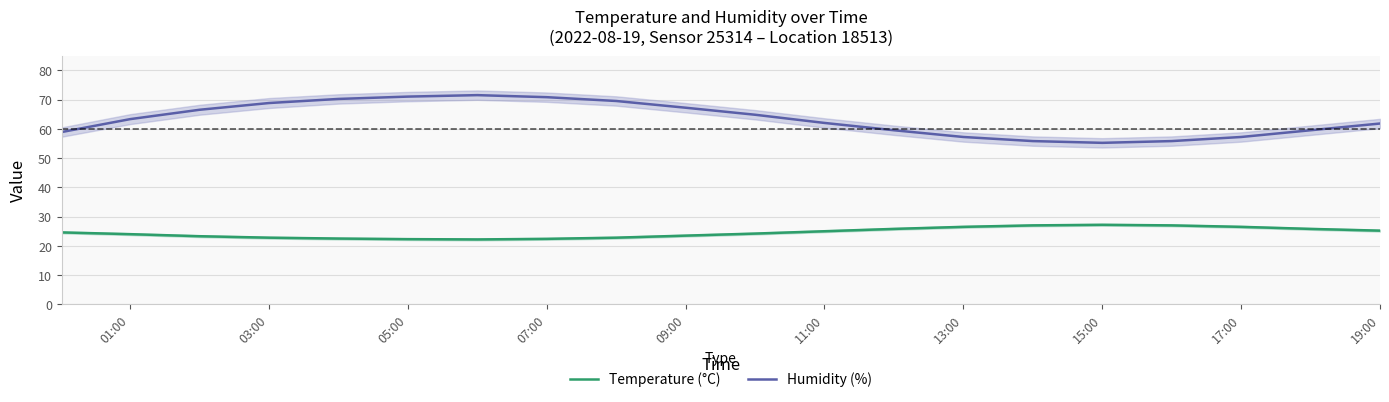

The Temperature (°C) series shows 30.7 at 03:00. True or false?

False